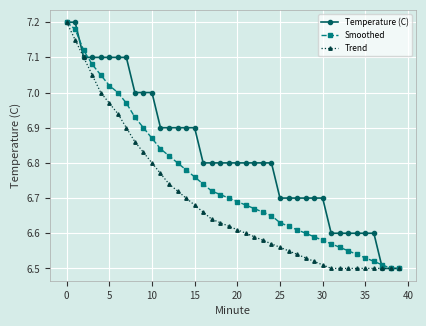

Which series has the largest total across all categories?

Temperature (C)